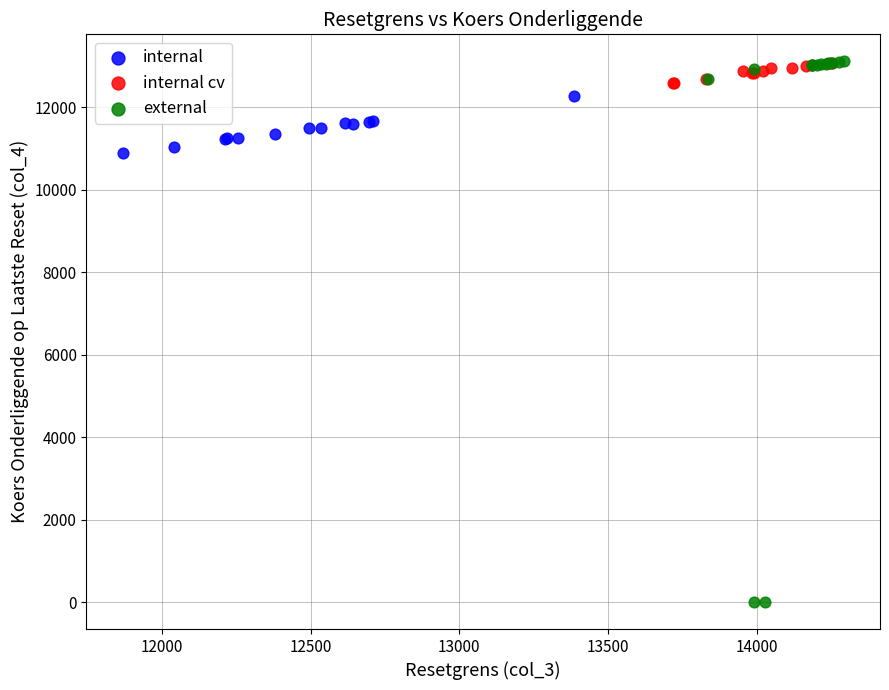

Which series contains the lowest Y value?

external